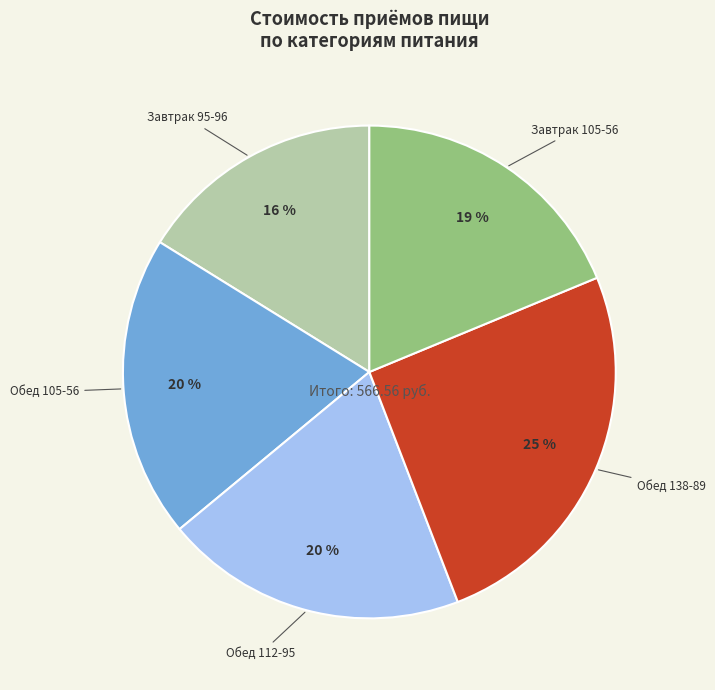

How many segments does this pie chart have?

5